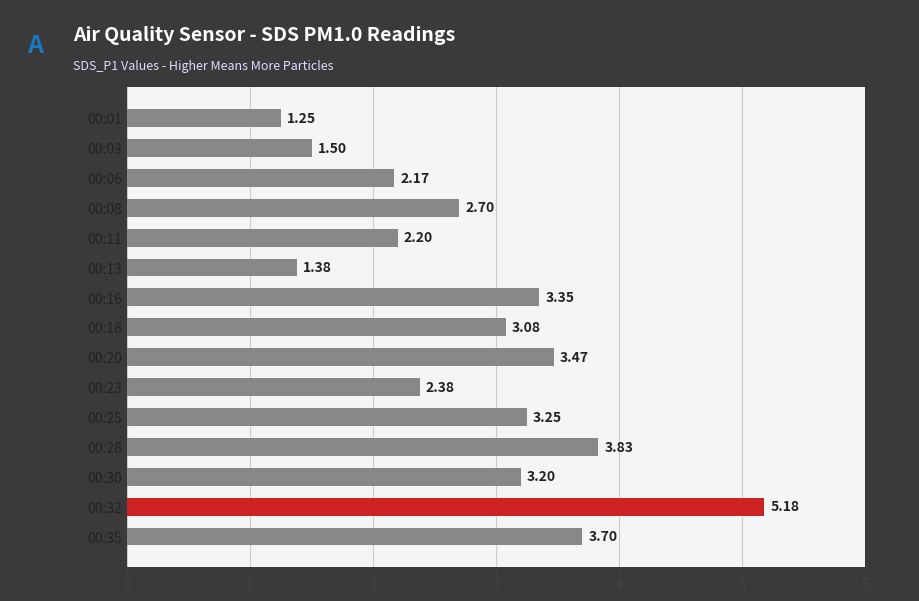

What is the difference between the values at 00:08 and 00:11?

0.5